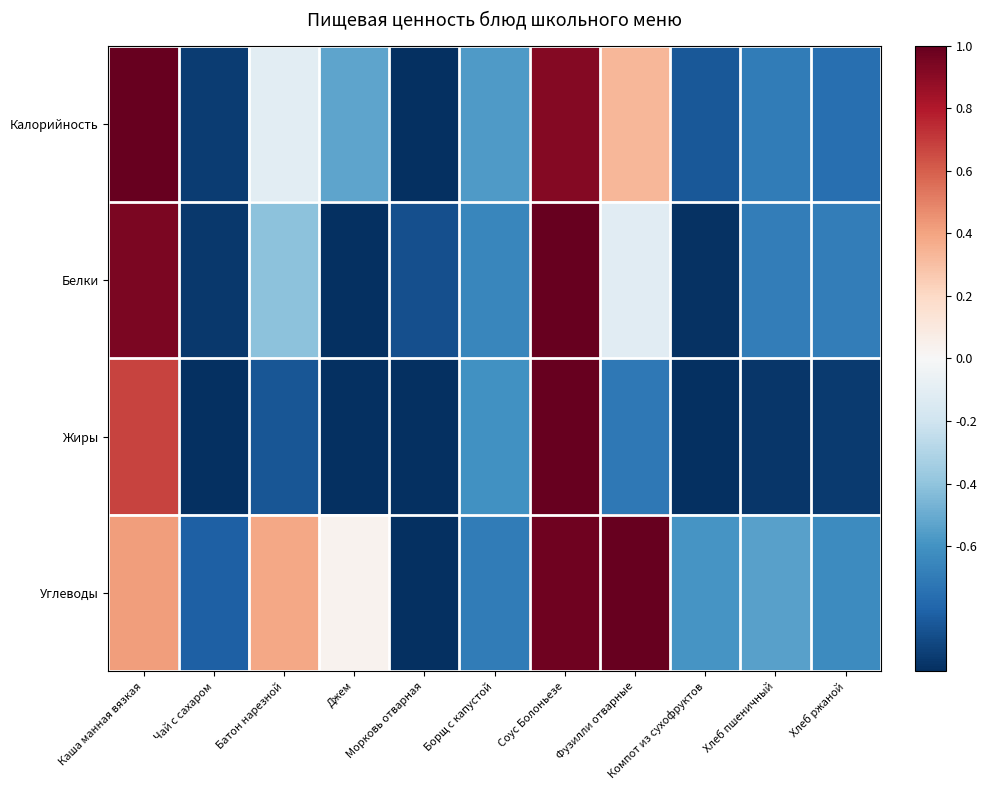

List the series in order of their peak value, lowest first.

Калорийность, Белки, Жиры, Углеводы